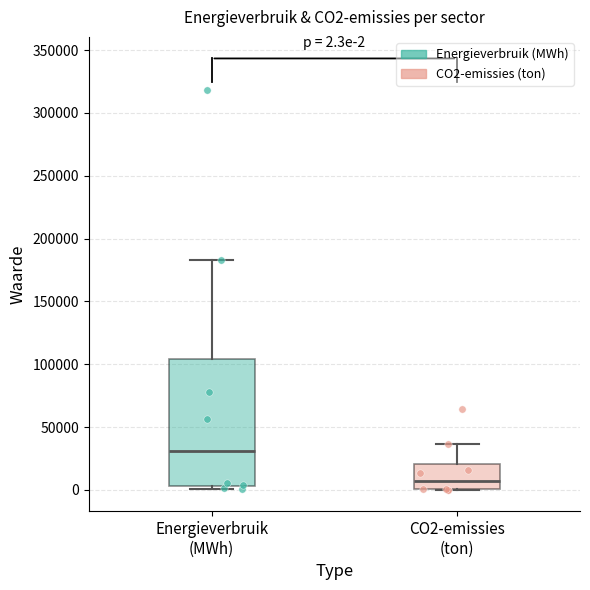

Comparing the boxes themselves (not the whiskers), which one is the tallest?

Energieverbruik (MWh)